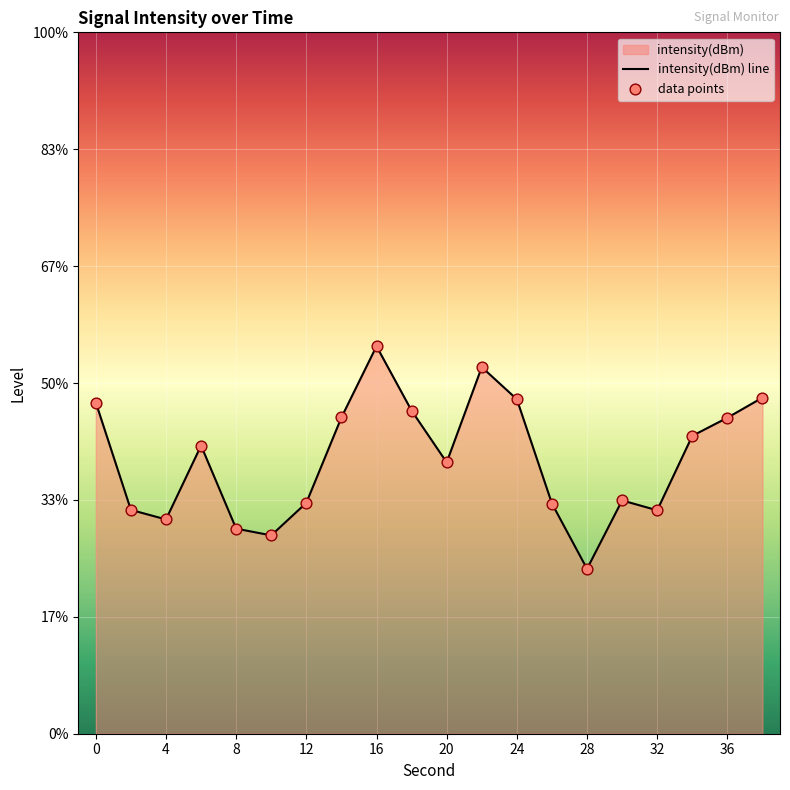

Which has a higher value, 12 or 22?

22